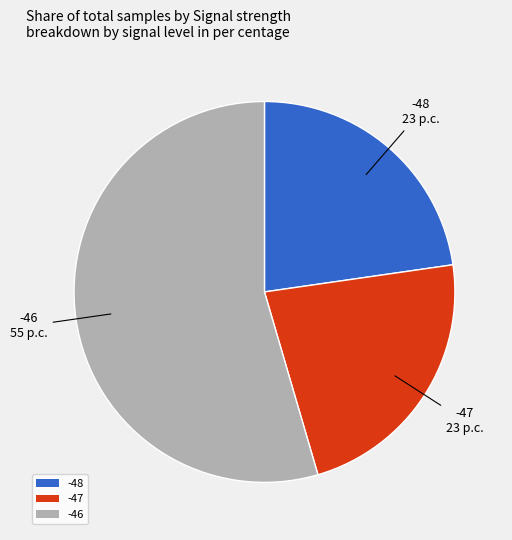

How many segments does this pie chart have?

3